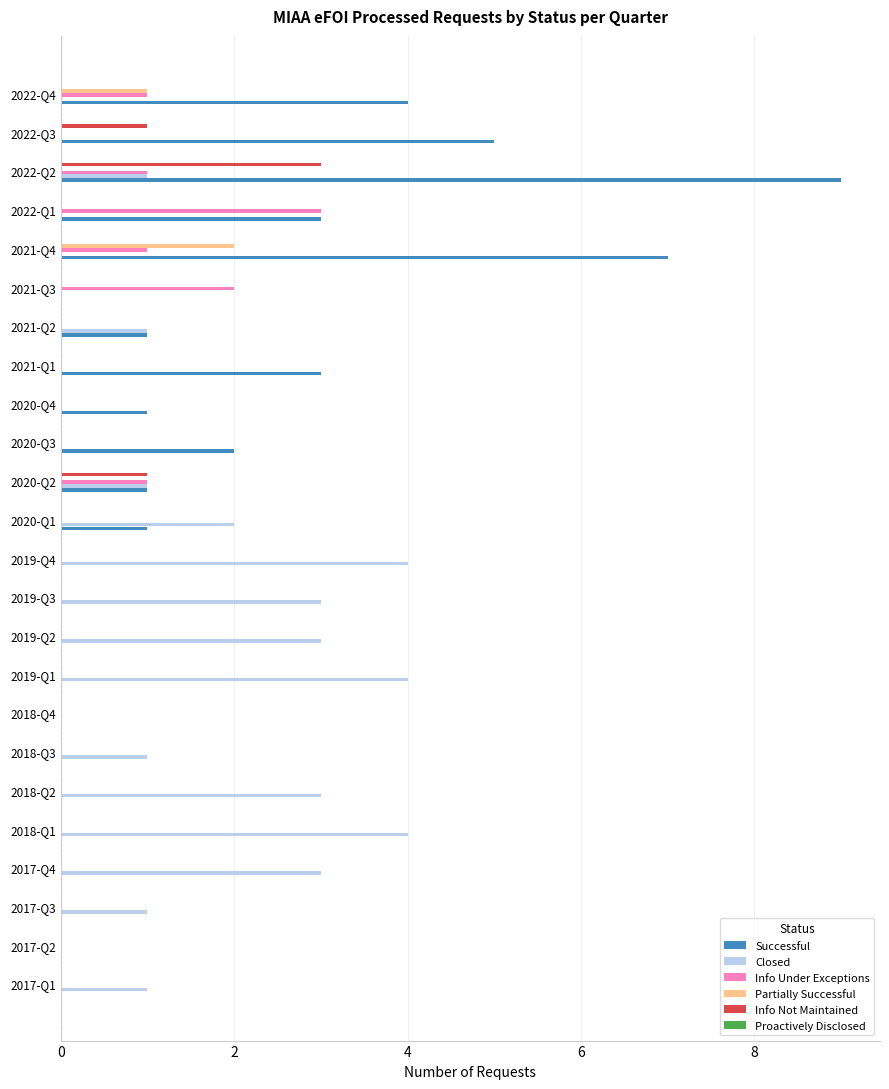

At which category is the sum across all series the highest?

2022-Q2